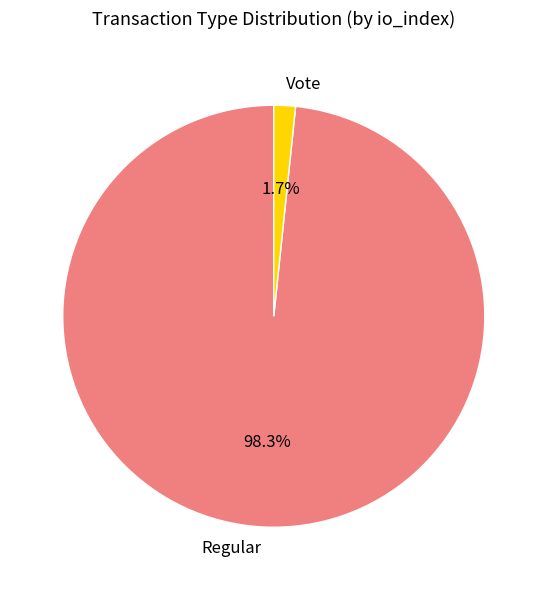

What portion of the pie excludes Regular?

1.7%